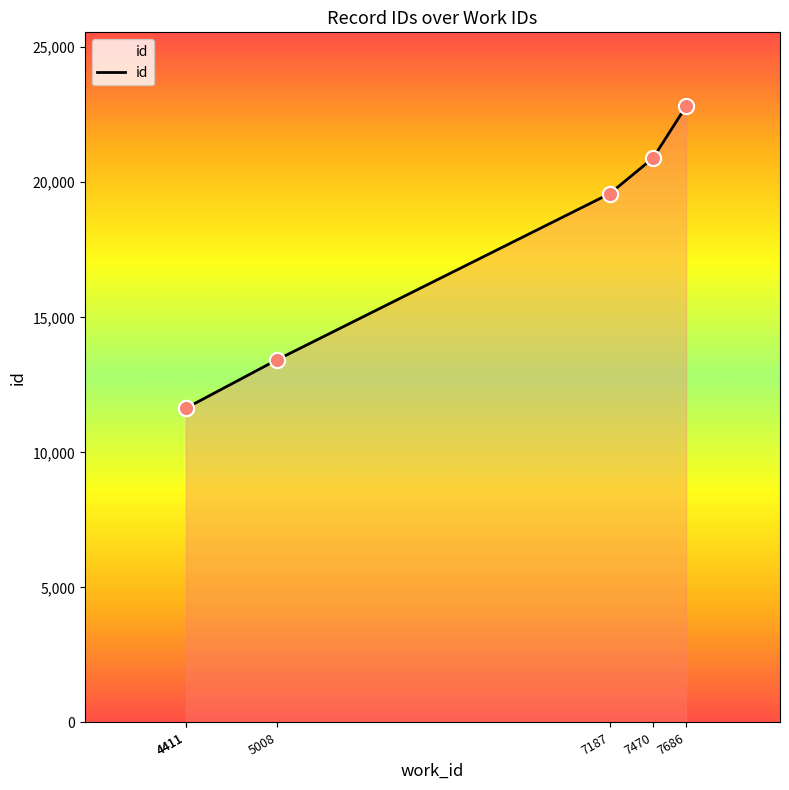

Which has a higher value, 4411 or 7686?

7686